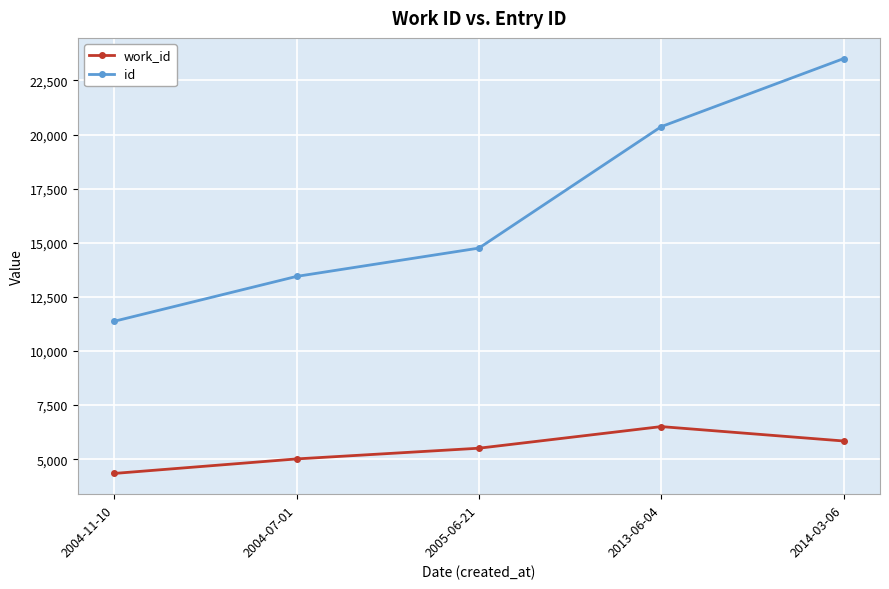

What is the value of the work_id point at the 3rd from the left?

5507